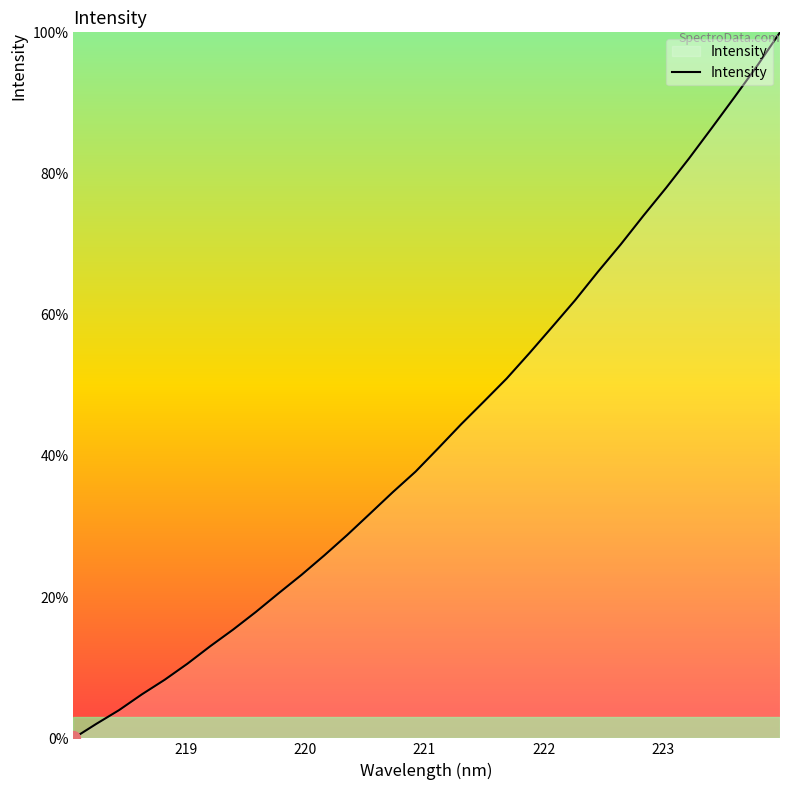

What is the difference between the maximum and minimum values?

100.0